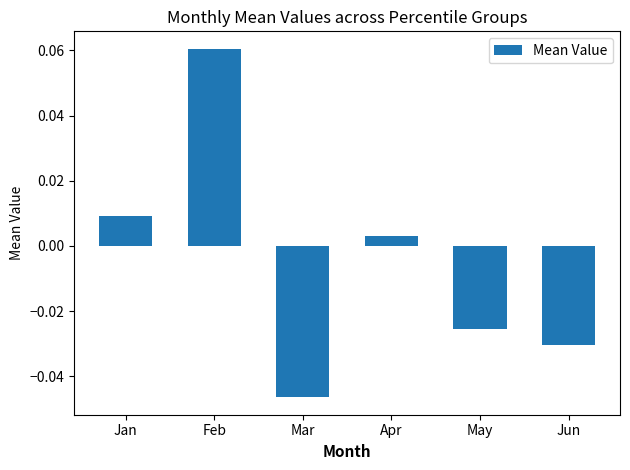

At which category does the chart reach its peak across all series?

Feb